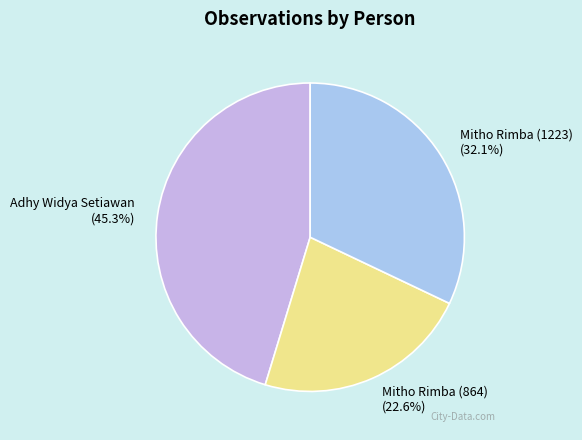

What percentage do Mitho Rimba (864) and Adhy Widya Setiawan together represent?

67.9%